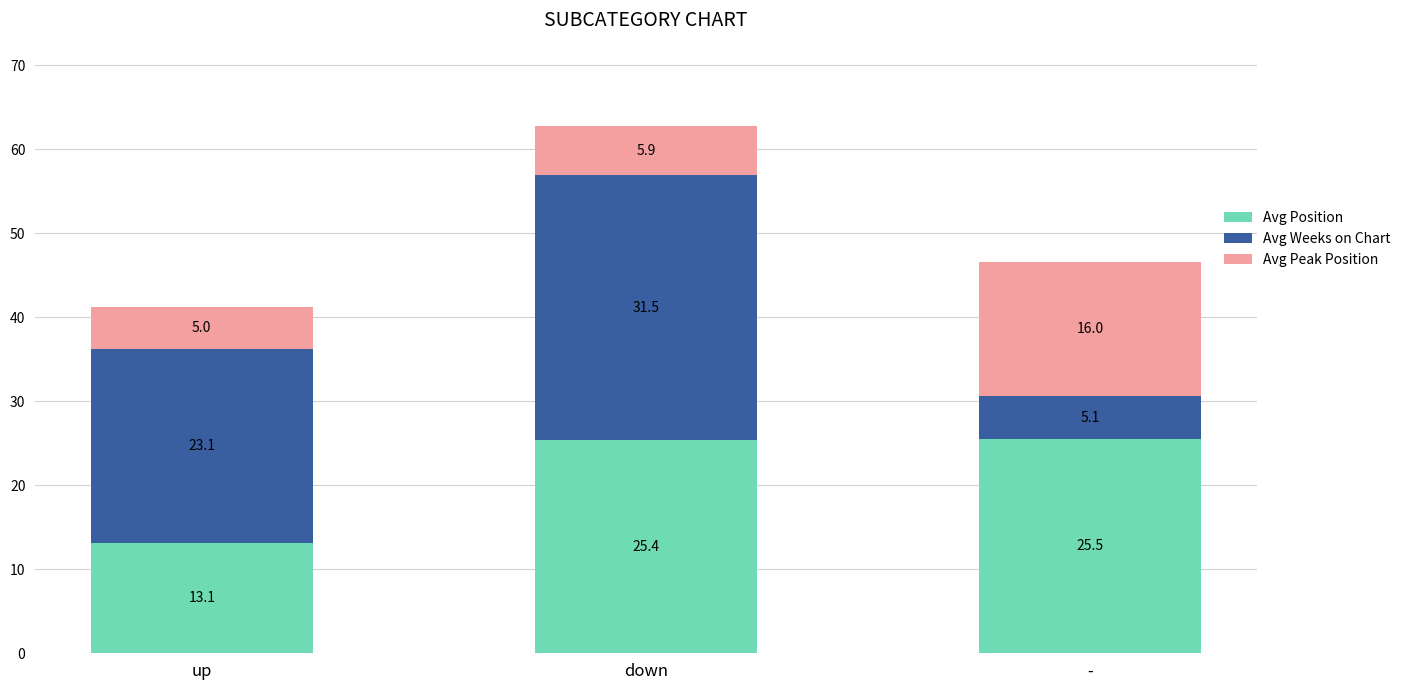

How many bars are there in total?

3